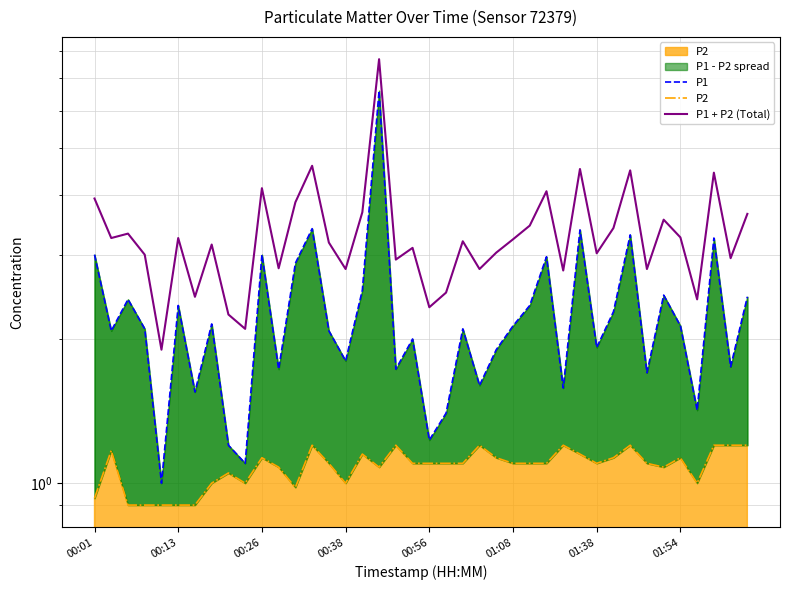

Where is P1 + P2 (Total) nearest to the value 4?

00:01